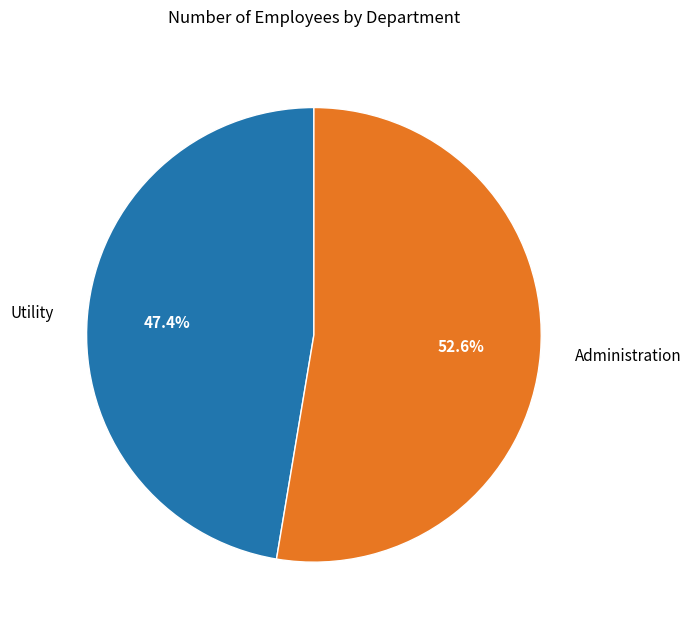

What percentage is the Utility slice, to the nearest percent?

47%